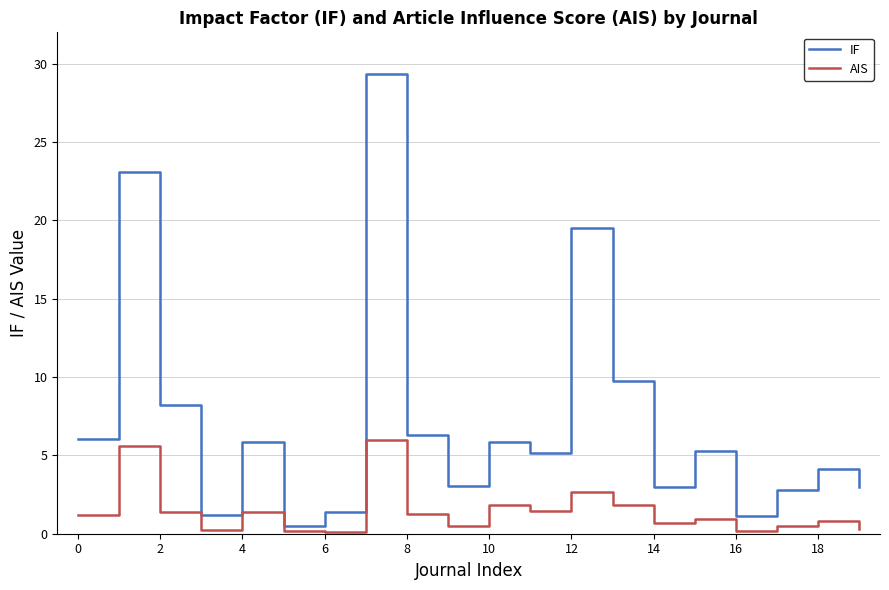

What is the maximum value shown in the chart?

29.4